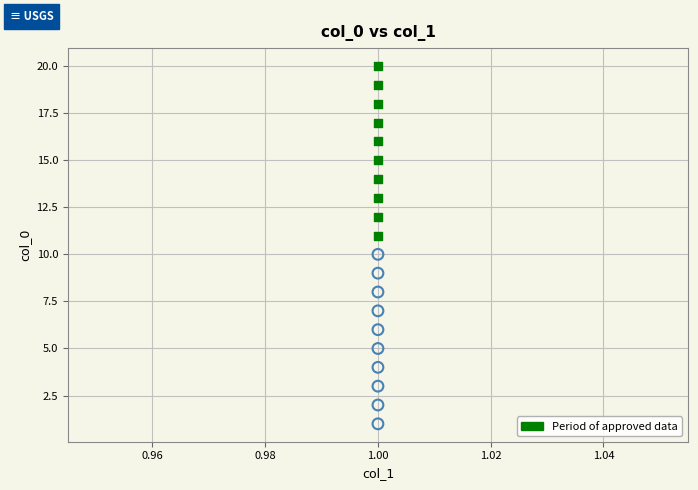

Across all data points, what is the range of Y values (max minus min)?

19